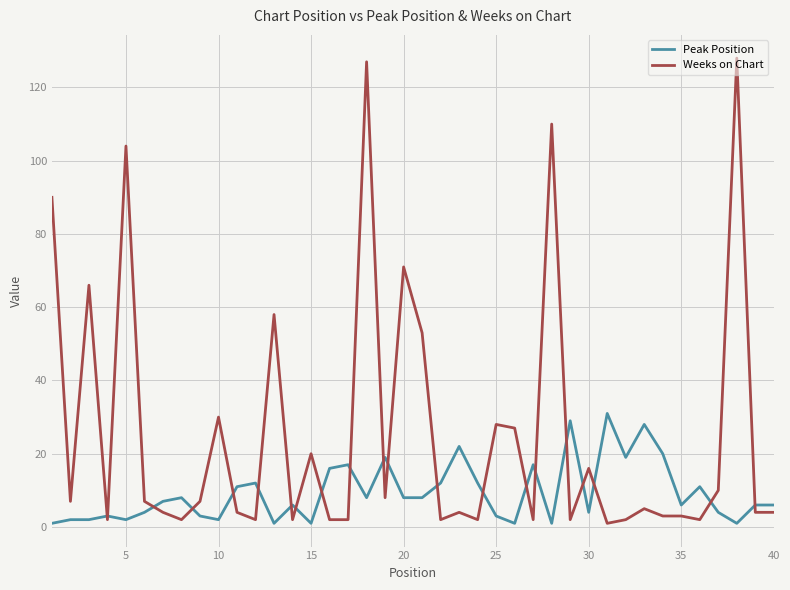

Rank the series by their average value, from highest to lowest.

Weeks on Chart, Peak Position